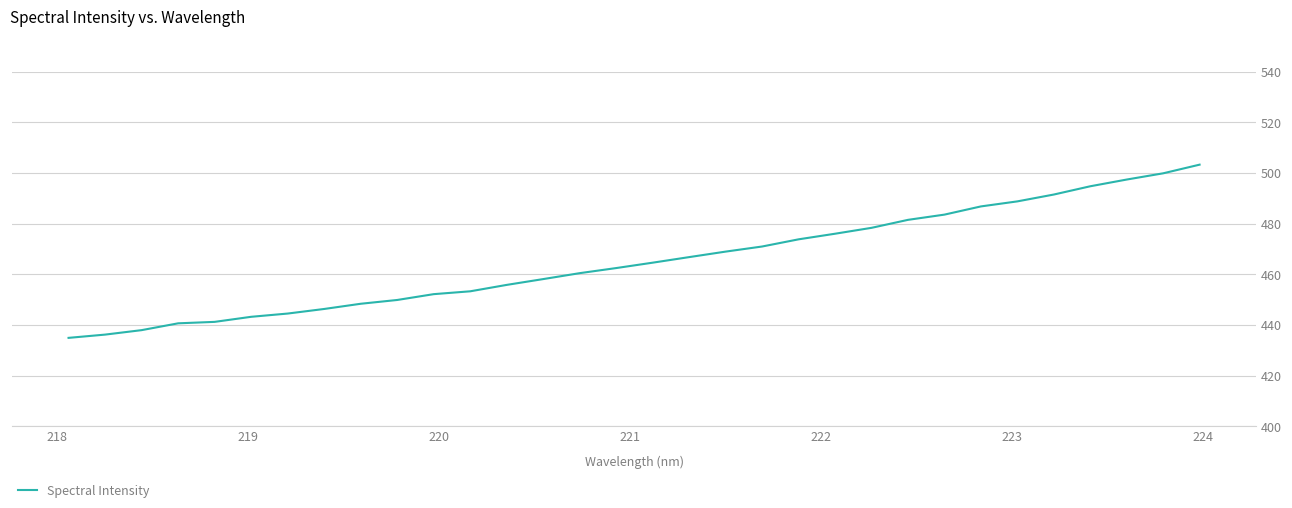

What is the greatest value displayed?

503.3